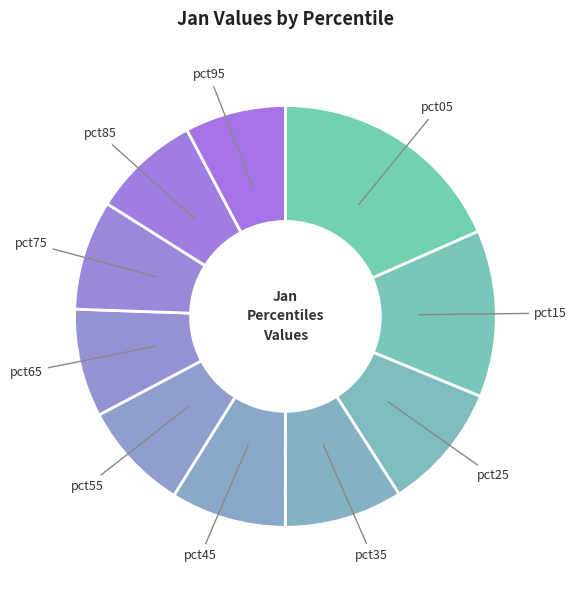

Which slice is the largest?

pct05